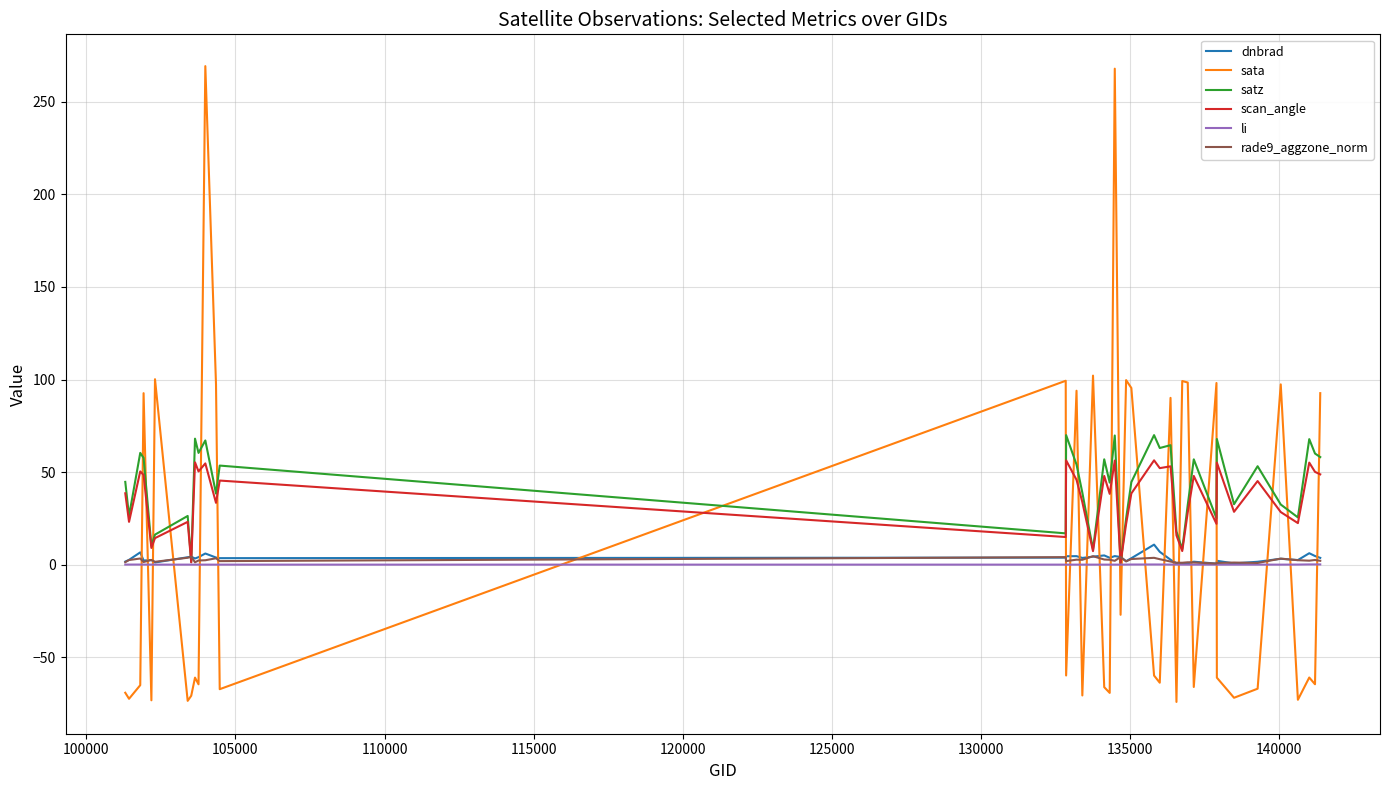

What is the maximum value for satz?

70.0